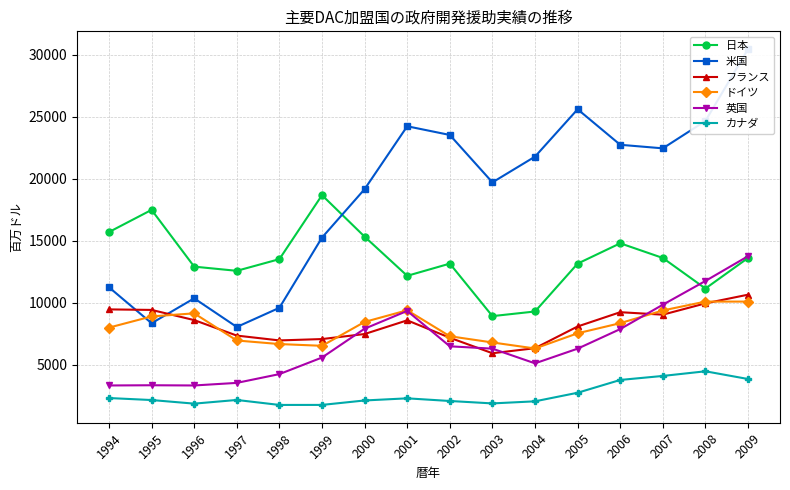

What is the difference between the maximum and second lowest values in the カナダ series?

2714